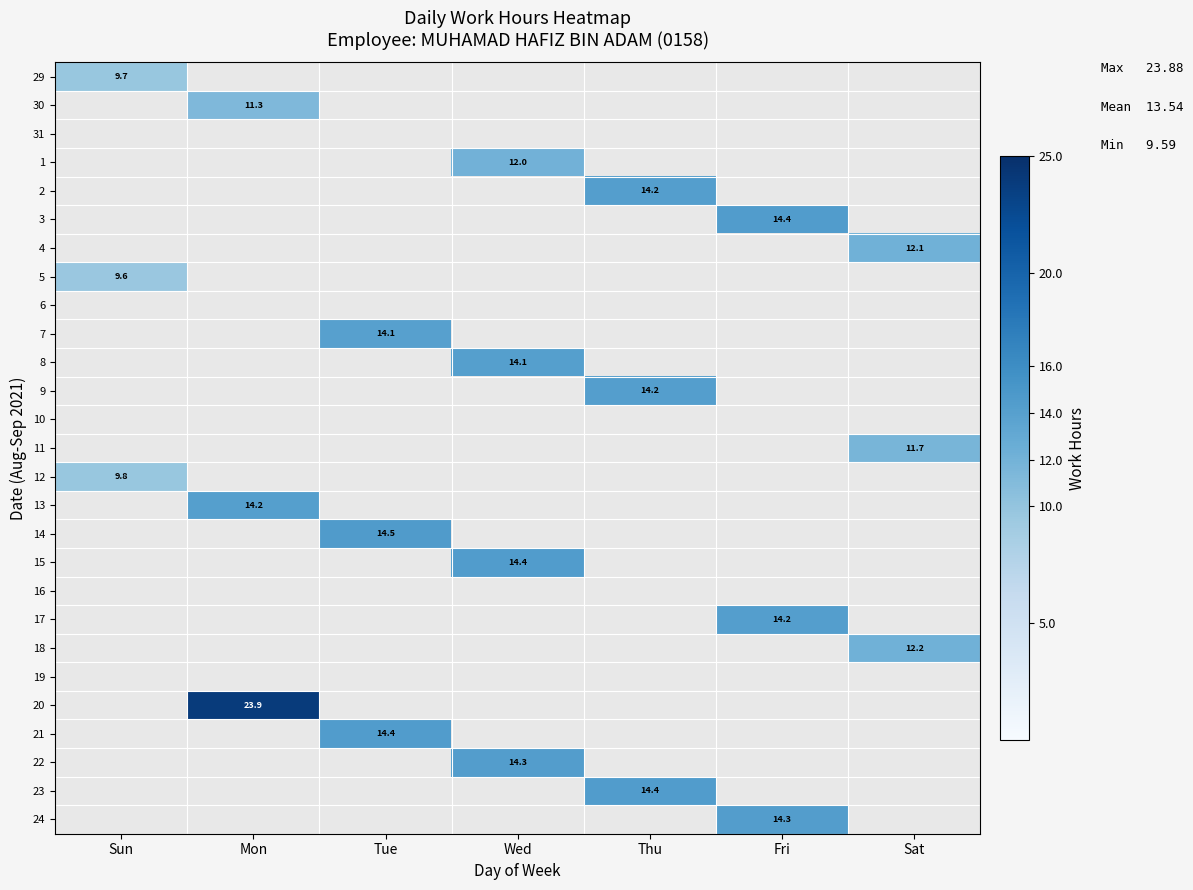

Between Wed and Mon, which is larger?

Wed